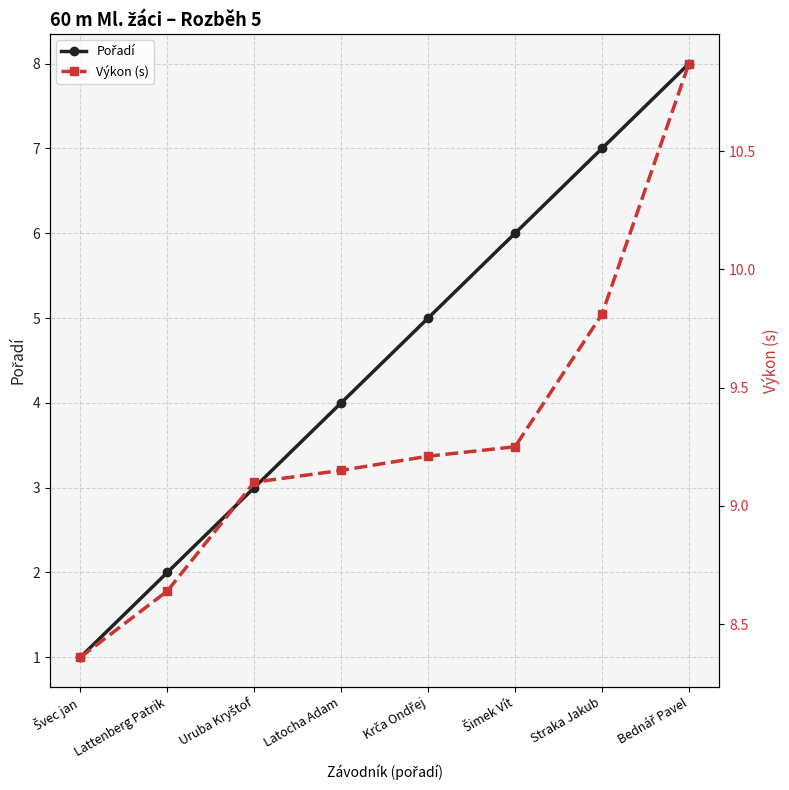

The Výkon (s) series shows 8.6 at Lattenberg Patrik. True or false?

True